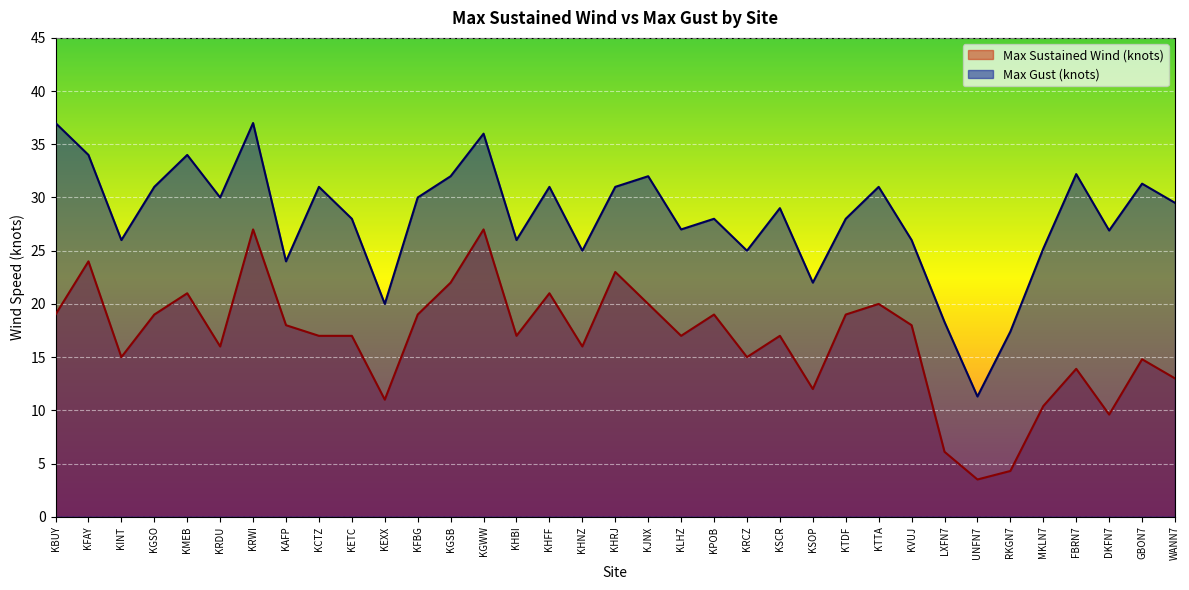

What is the label of the 11th point from the right?

KTDF